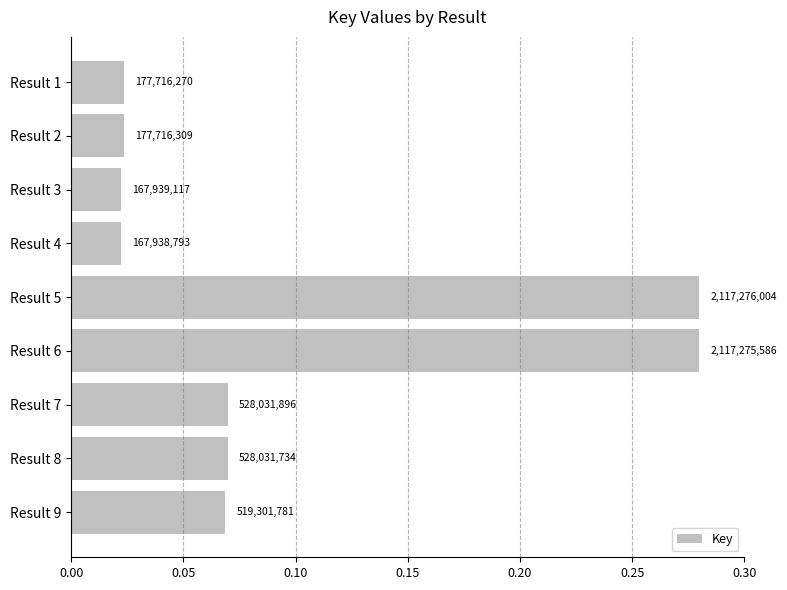

How many bars are there in total?

9